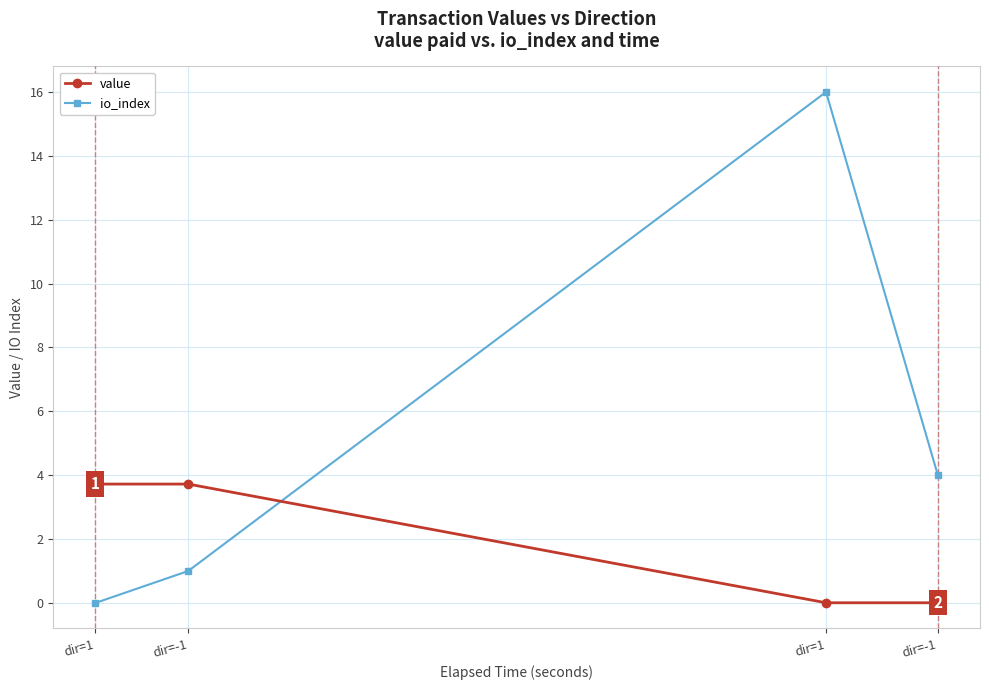

What is the average value of the value series?

1.9